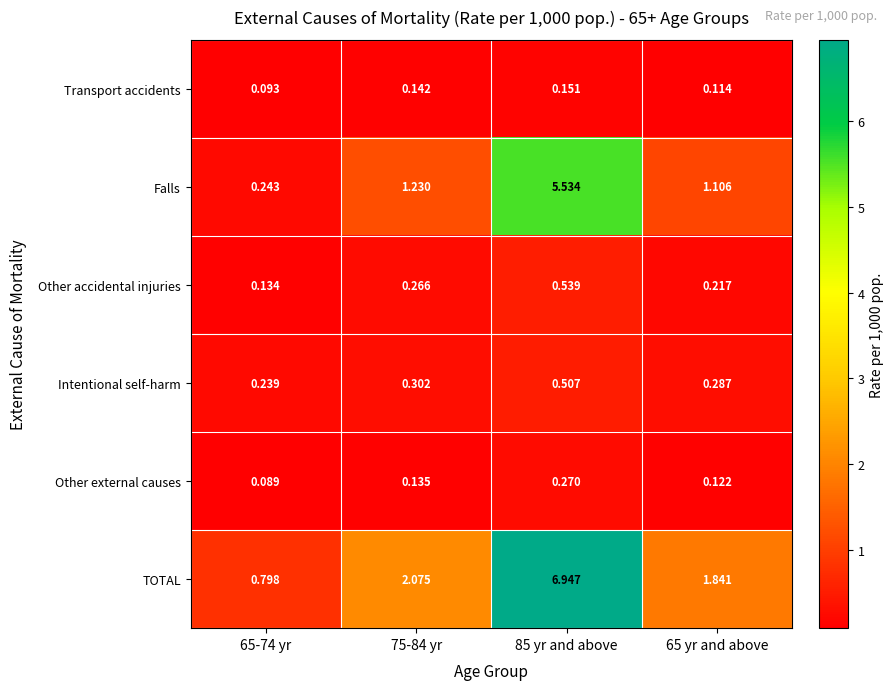

Rank the series by their maximum value, from highest to lowest.

TOTAL, Falls, Other accidental injuries, Intentional self-harm, Other external causes, Transport accidents